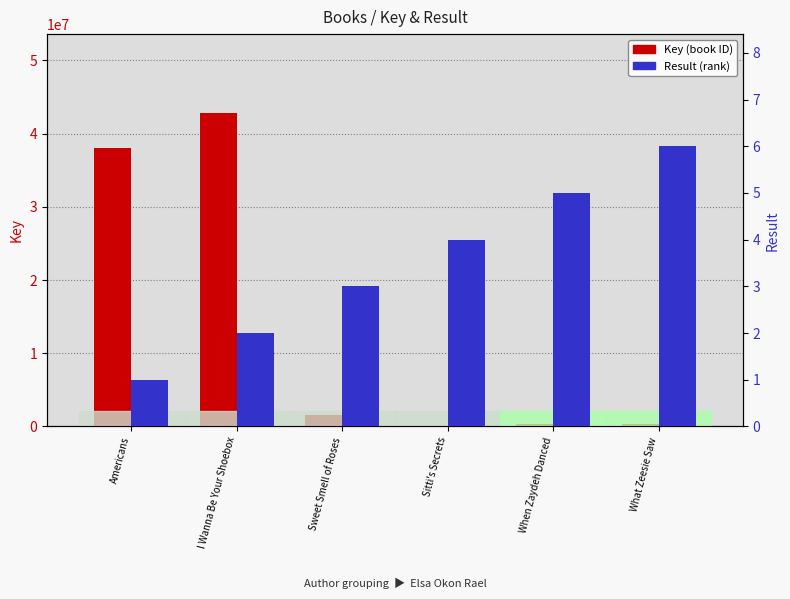

What is the total value across all series at Americans?

38105790